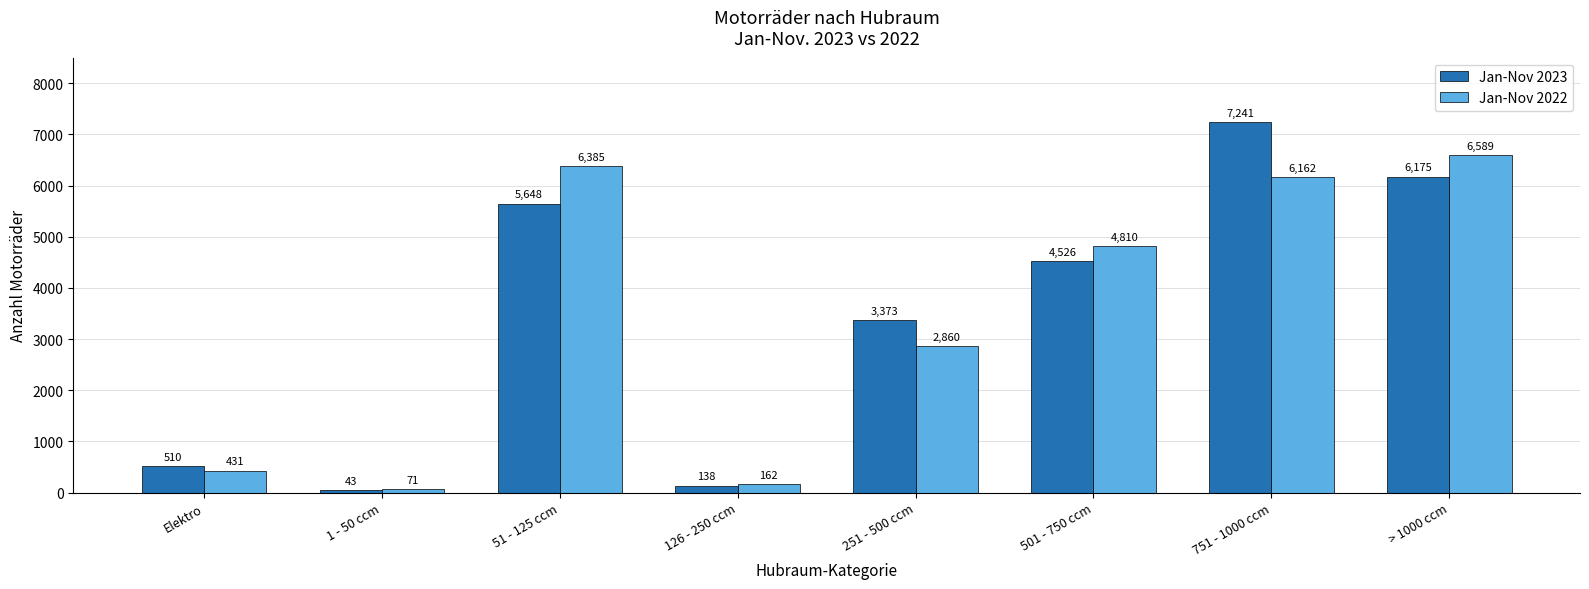

Reading left to right, what are all the values shown in this chart?

Jan-Nov 2023: Elektro=510	1 - 50 ccm=43	51 - 125 ccm=5648	126 - 250 ccm=138	251 - 500 ccm=3373	501 - 750 ccm=4526	751 - 1000 ccm=7241	> 1000 ccm=6175
Jan-Nov 2022: Elektro=431	1 - 50 ccm=71	51 - 125 ccm=6385	126 - 250 ccm=162	251 - 500 ccm=2860	501 - 750 ccm=4810	751 - 1000 ccm=6162	> 1000 ccm=6589